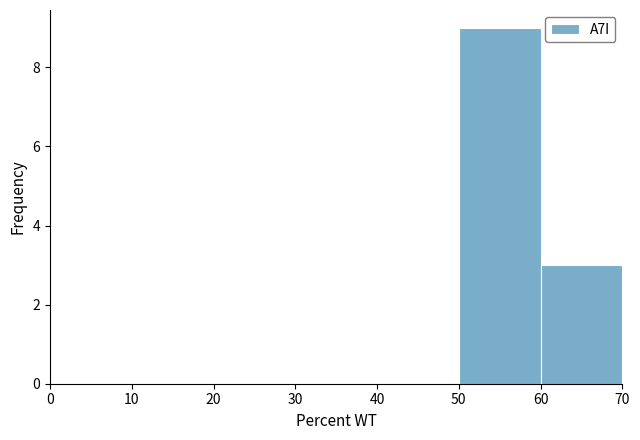

Over which range of the x-axis is the bar tallest?

50 to 60